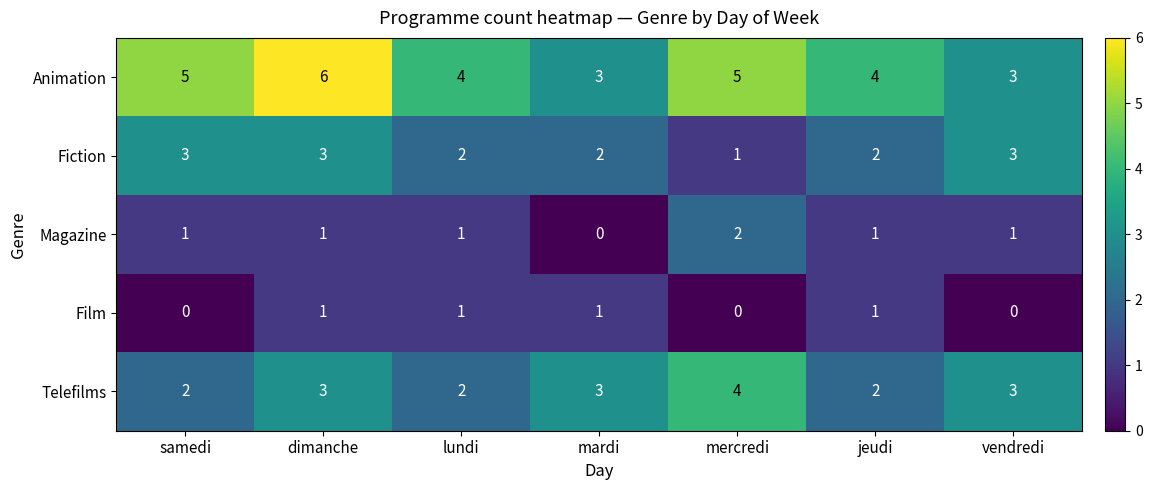

Count the number of categories in the chart.

7